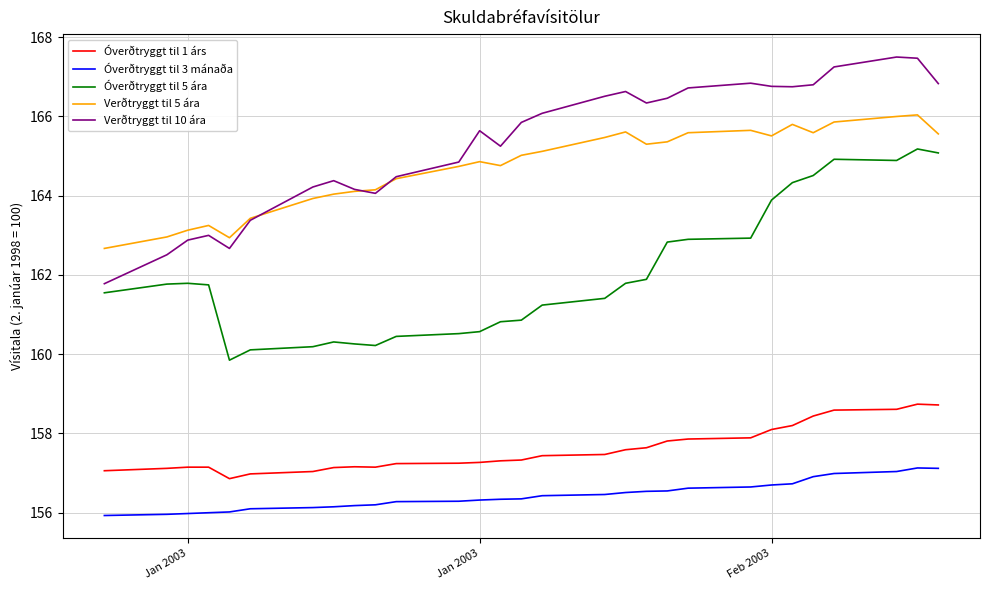

What is the lowest value of the Óverðtryggt til 1 árs series?

156.9